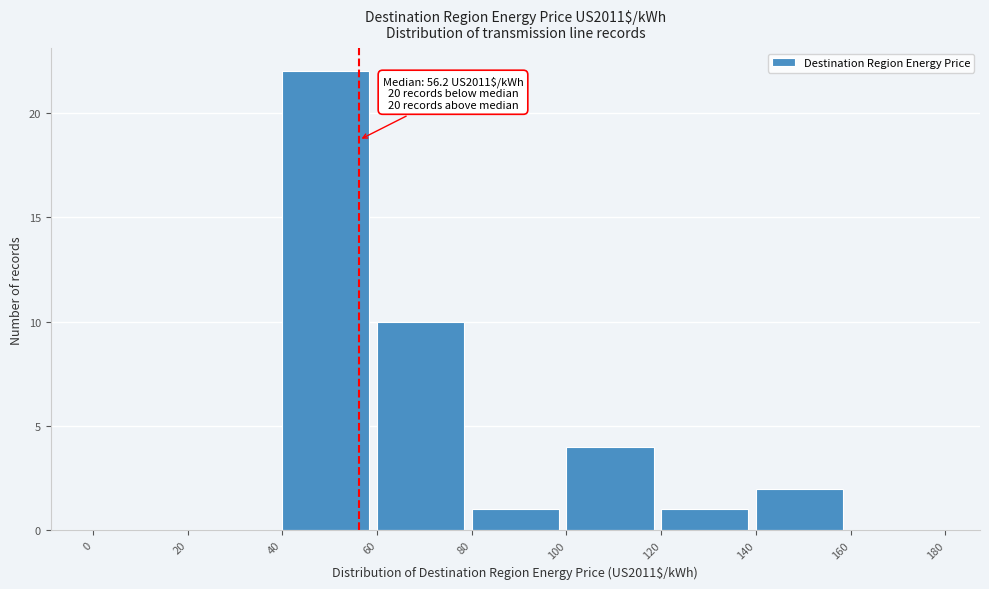

Over which range of the x-axis is the bar tallest?

40 to 60